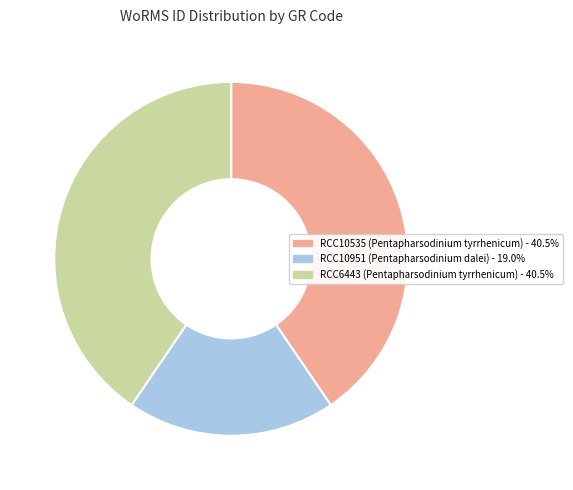

Is there any slice that represents more than half of the pie?

No